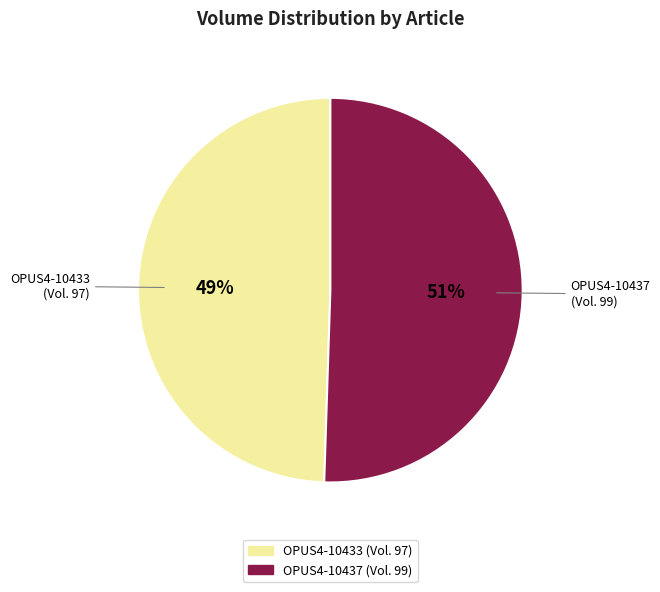

What is the largest slice in the pie chart?

OPUS4-10437